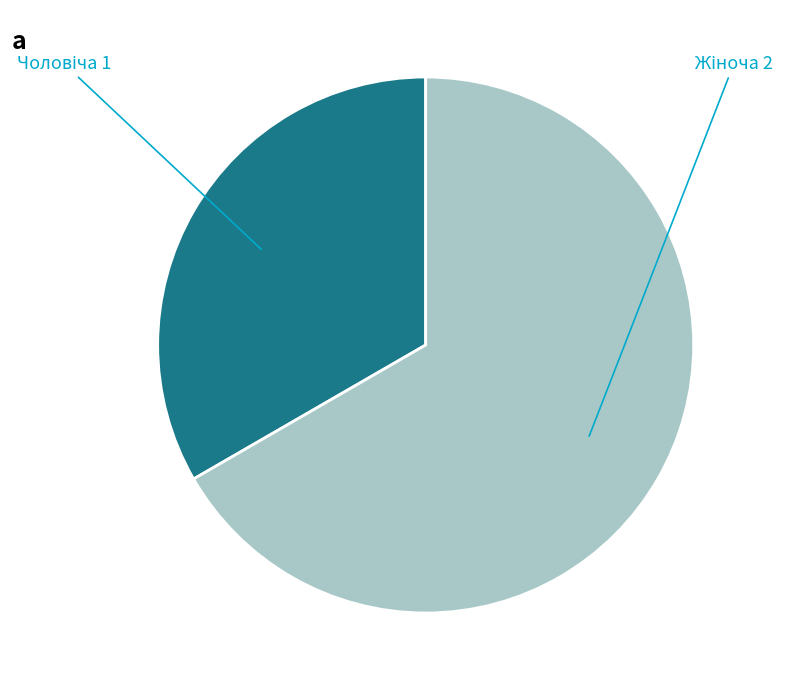

Is there a majority slice in this chart?

Yes